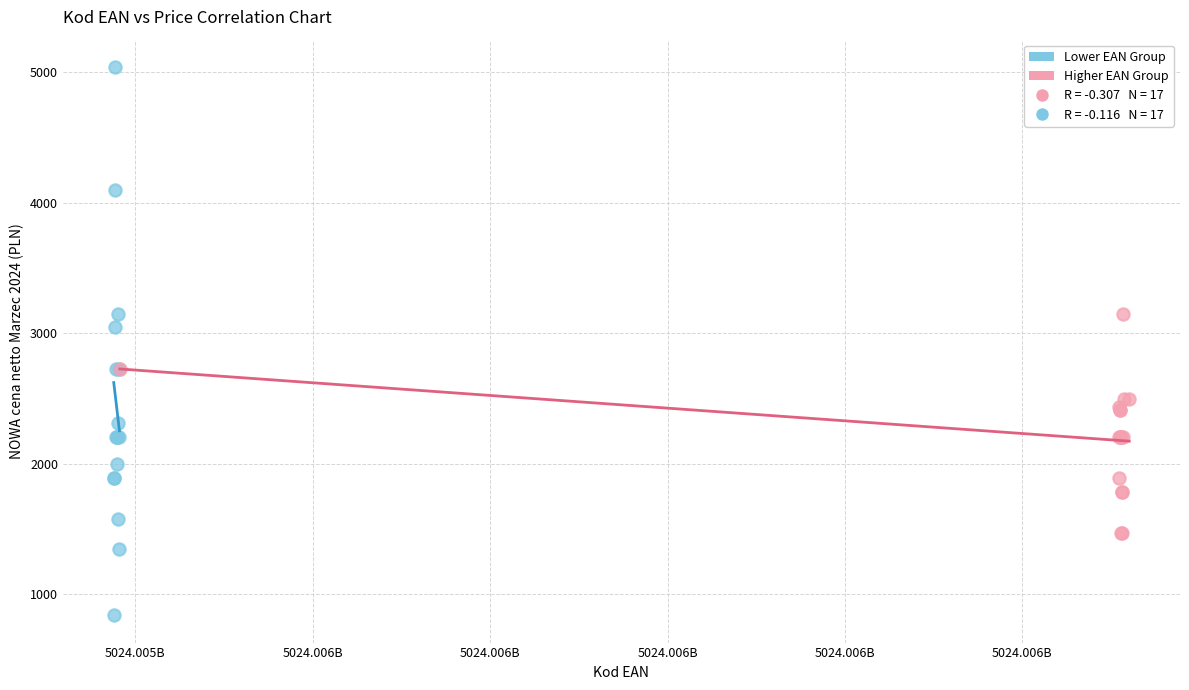

Which series has the widest spread of Y values?

Lower EAN Group